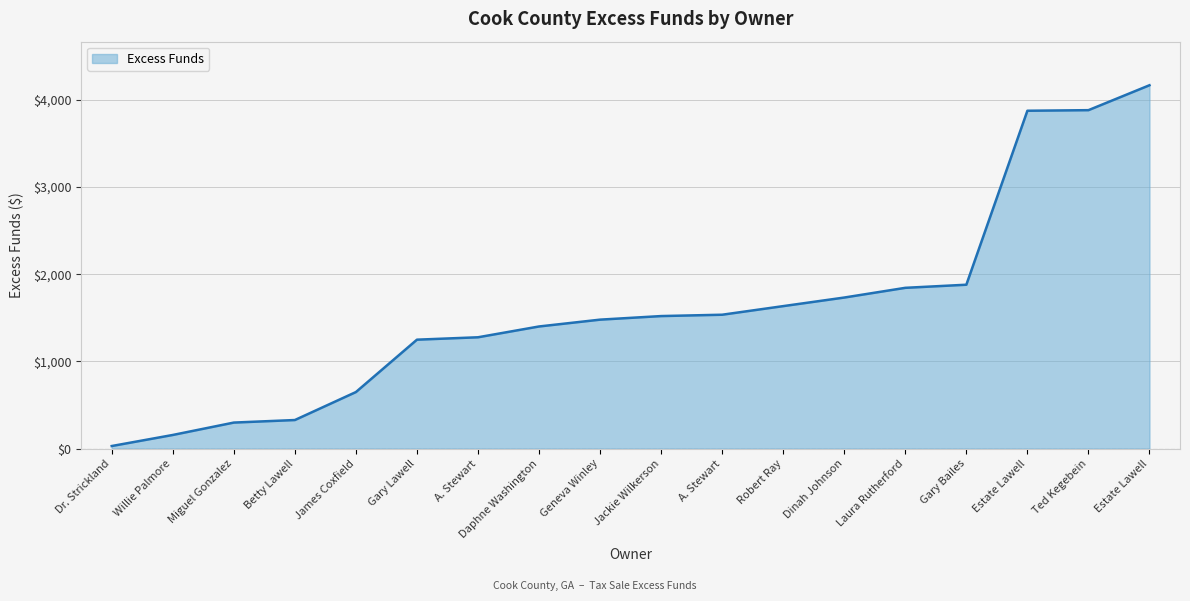

Is this an area chart (filled region under the line)?

Yes